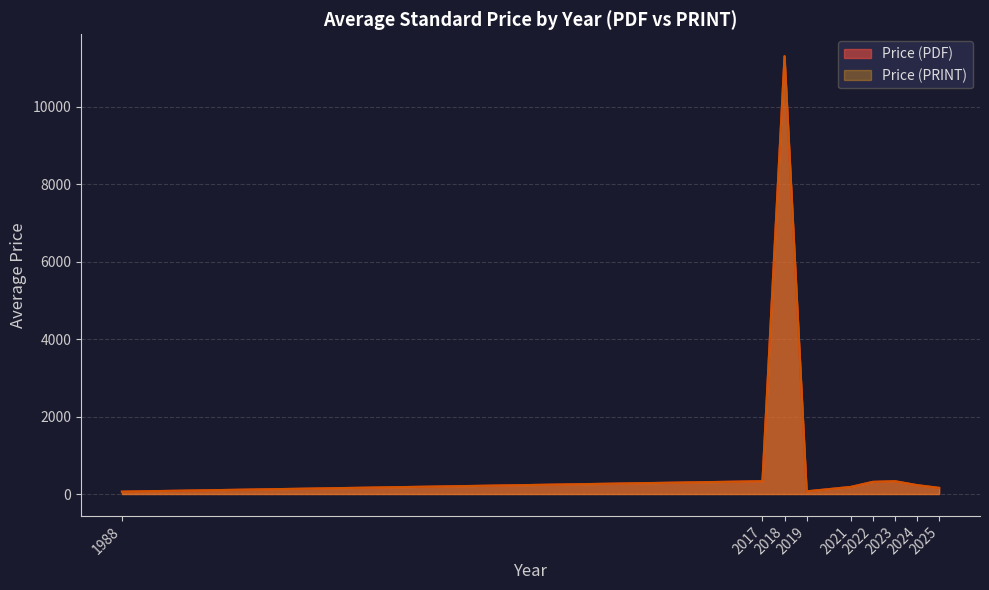

Which series has the largest range (max minus min)?

Avg Price (PDF)